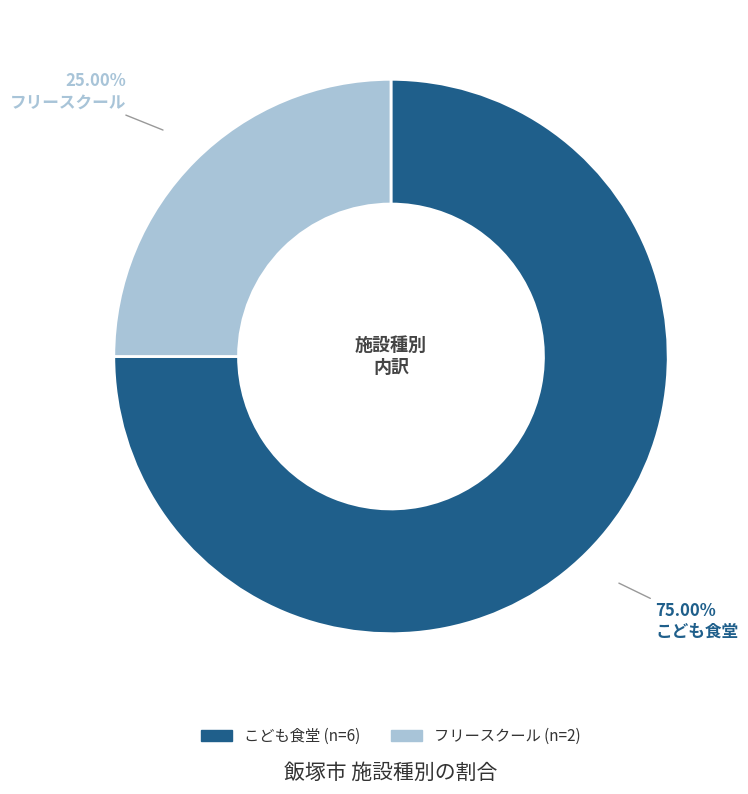

To the nearest percent, what is the difference between the フリースクール and こども食堂 slice percentages?

50%